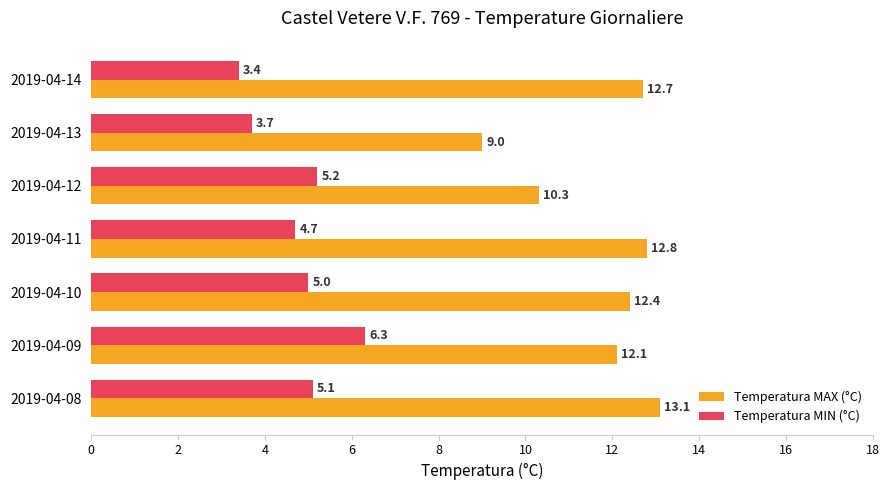

True or false: Temperatura MIN (°C) has a value of 4.7 at 2019-04-11.

True